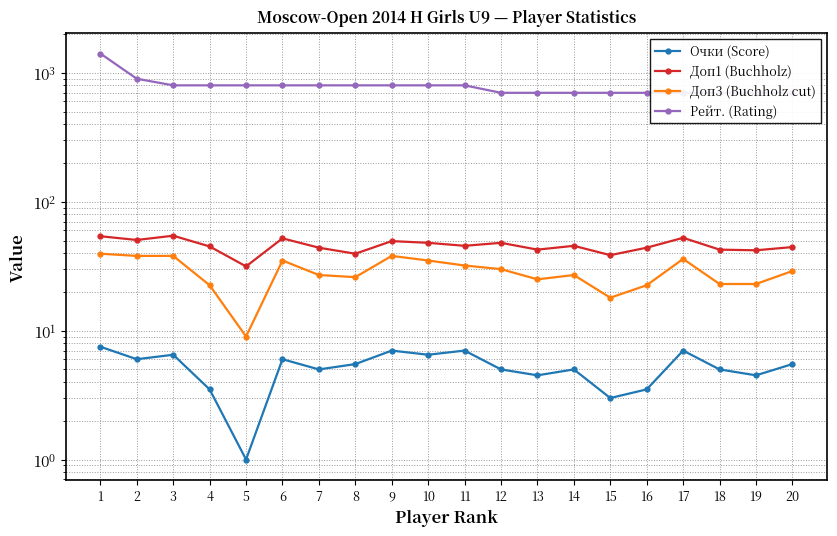

At how many categories does at least one series exceed 828?

2